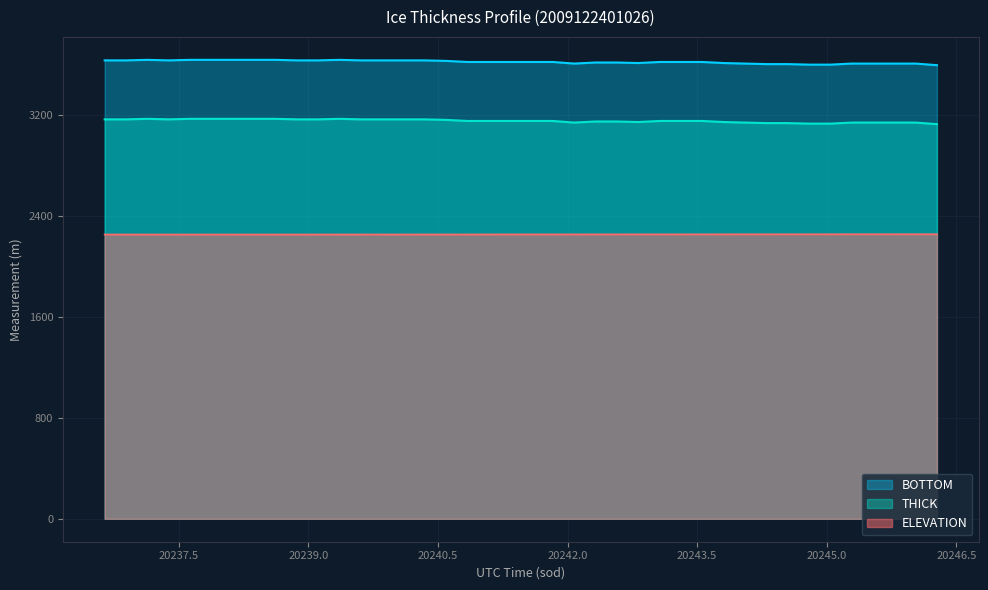

Is it true that ELEVATION equals 2253.3 at 20242.3233?

True